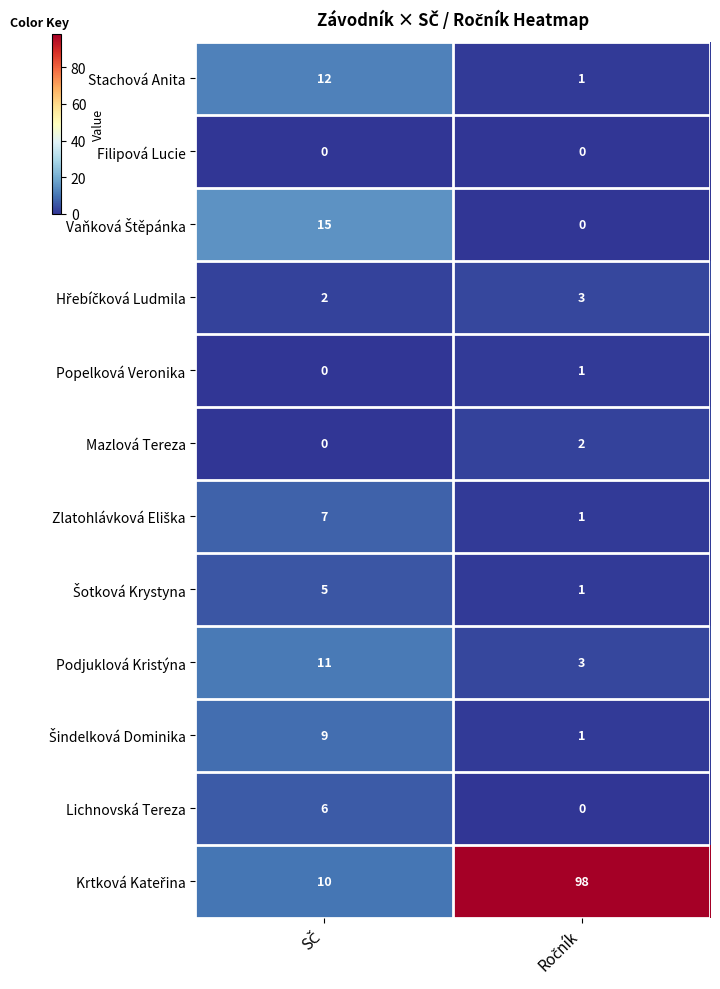

What is the greatest value displayed?

98